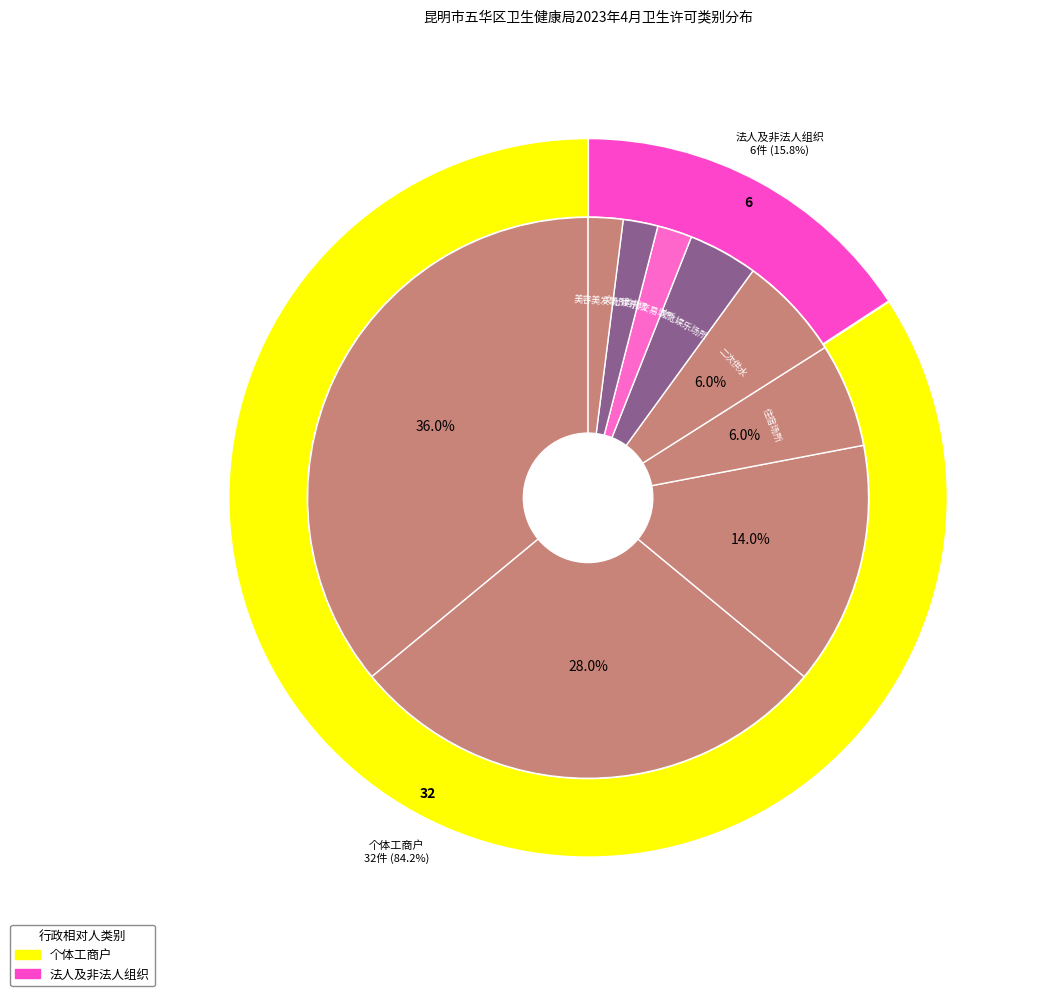

How many slices are in this pie chart?

9